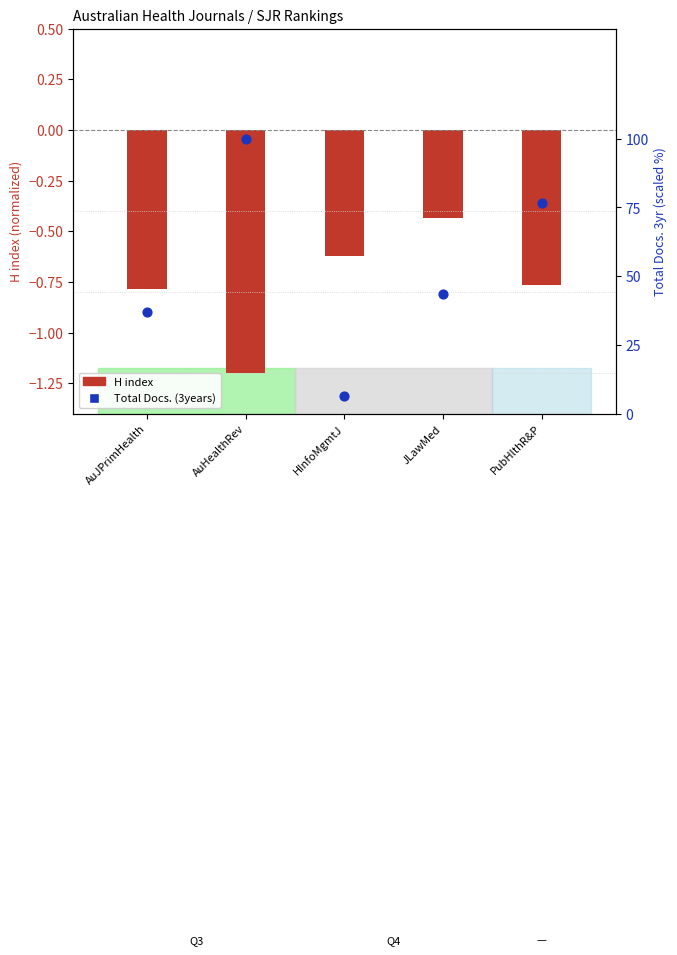

What are all the series names shown in the legend?

H index, Total Docs. (3years)